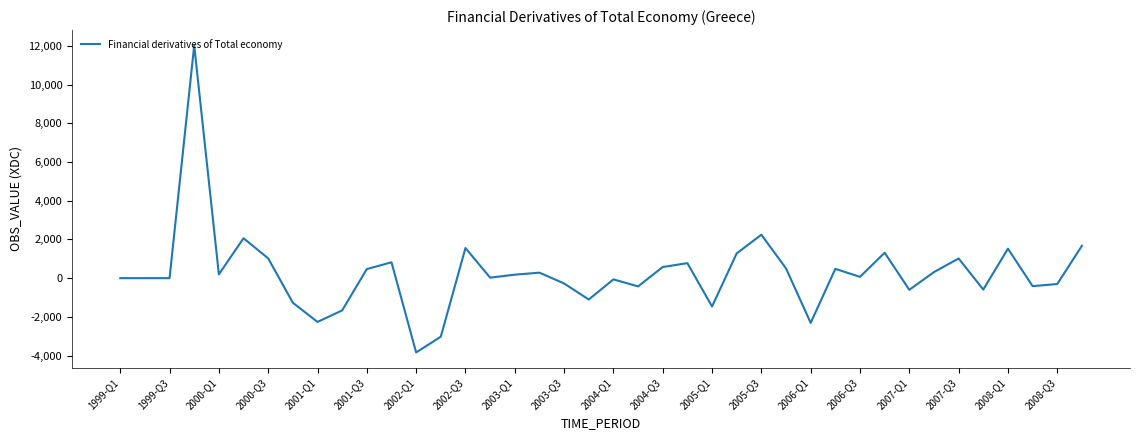

Does the chart have visible grid lines?

No